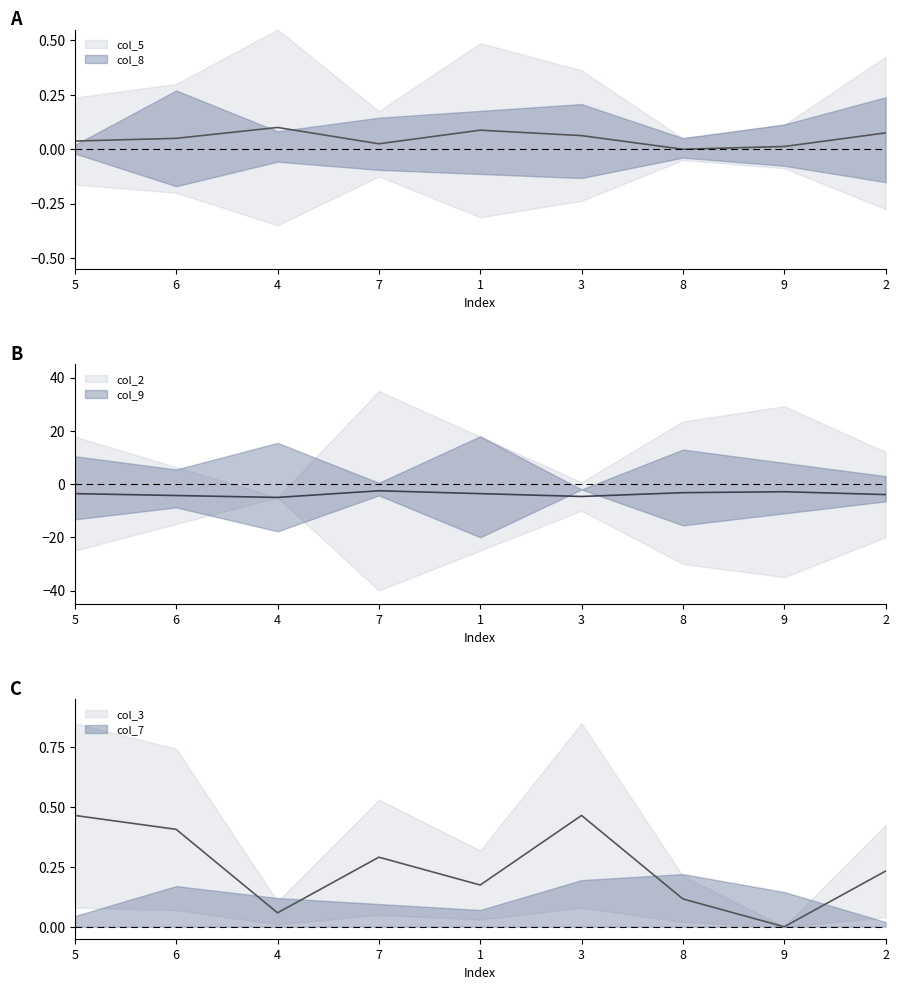

How many interior local valleys does the col_5 series have?

2